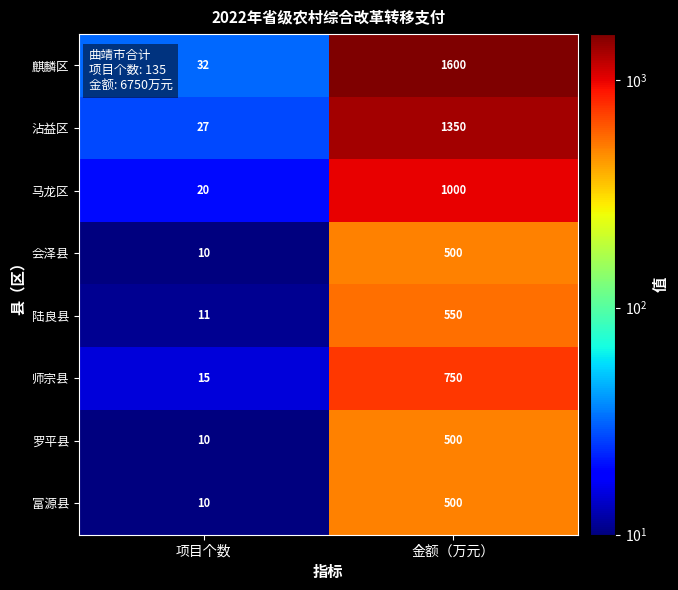

What is the difference between the highest and lowest values at 金额（万元）?

1100